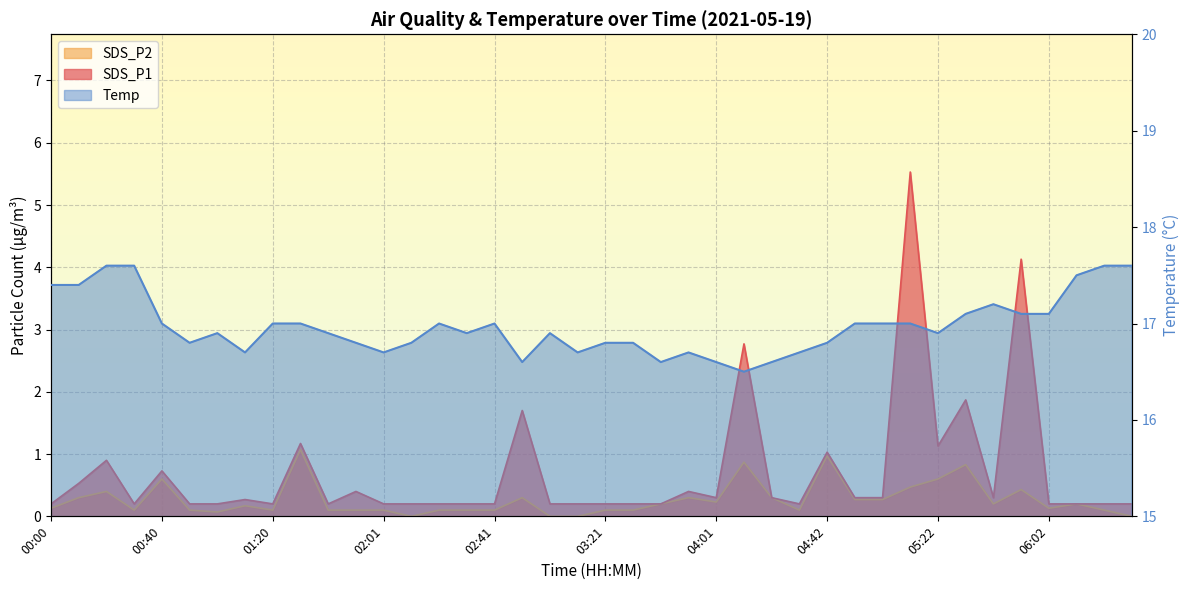

Rank the series by their maximum value, from lowest to highest.

SDS_P2, SDS_P1, Temp